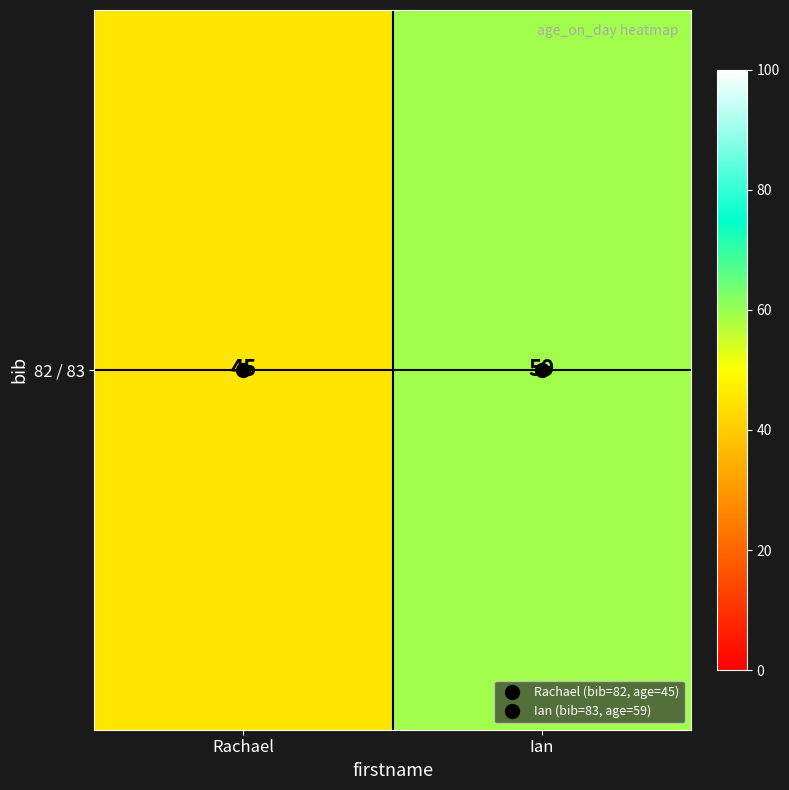

How many values are between 45 and 59?

2